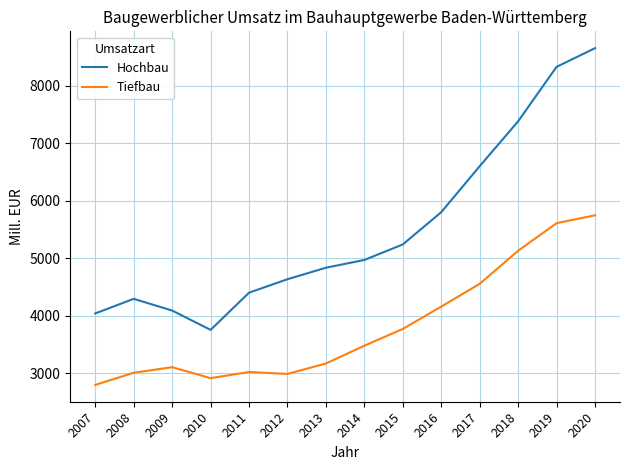

At which category does Hochbau reach its first local peak?

2008